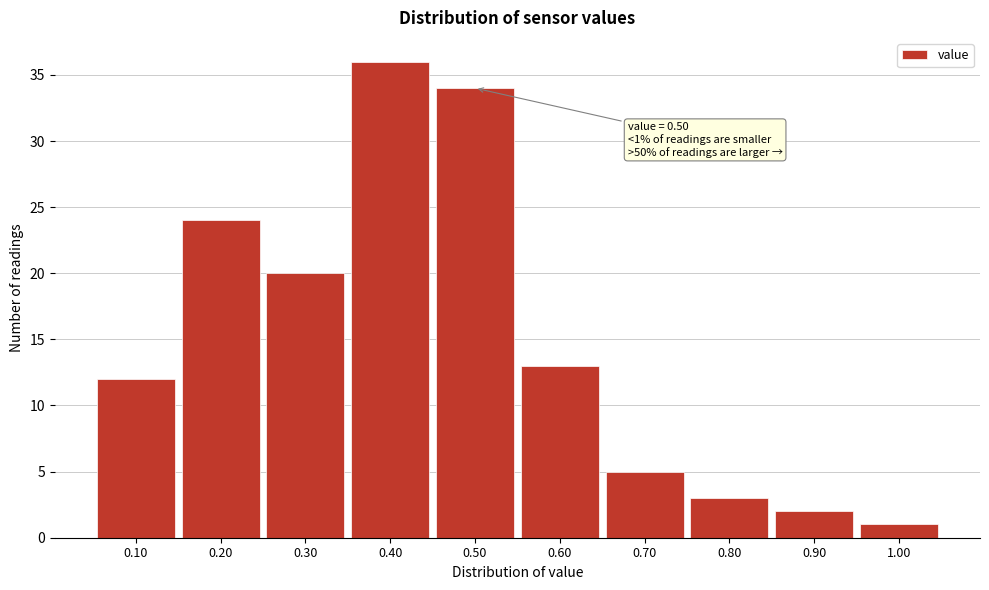

Which range on the x-axis has the tallest bar?

0.35 to 0.45